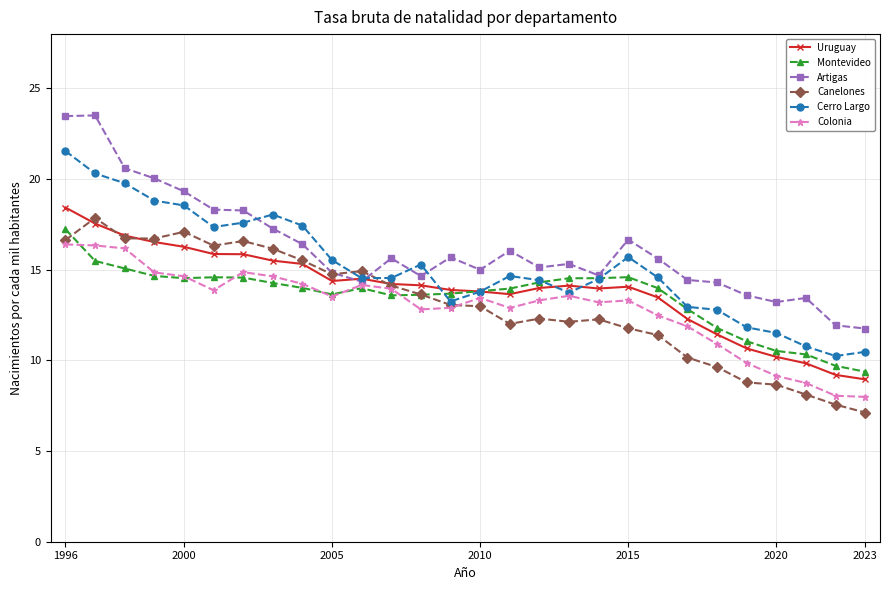

What is the lowest value of the Artigas series?

11.8